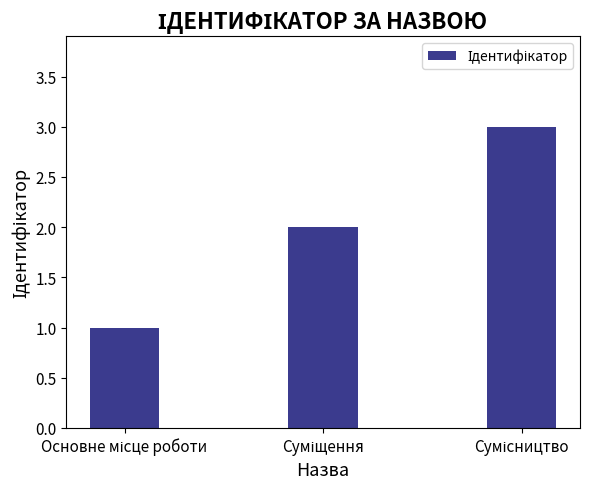

What is the maximum value shown in the chart?

3